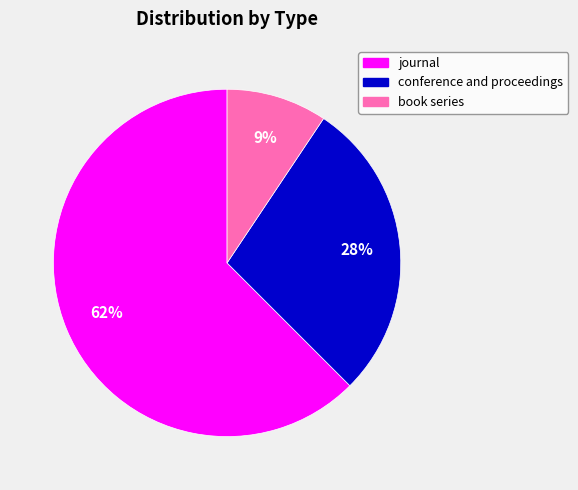

What is the largest slice in the pie chart?

journal